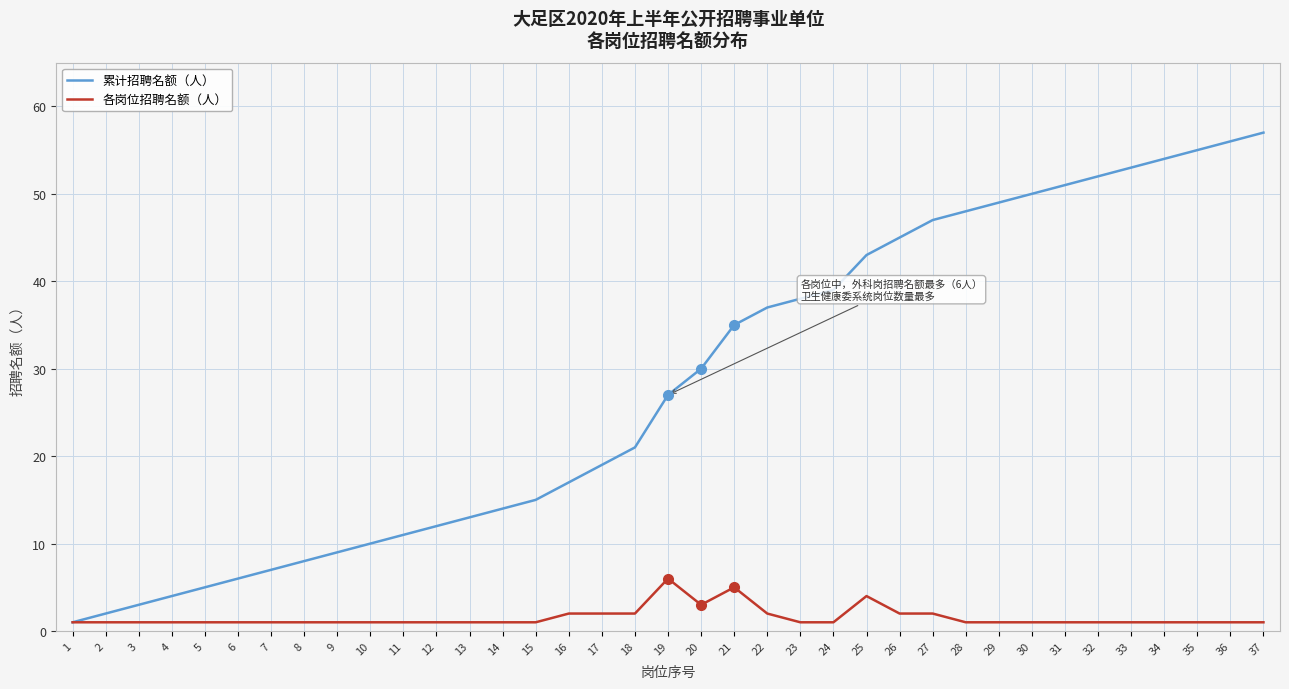

What is the maximum value shown in the chart?

57